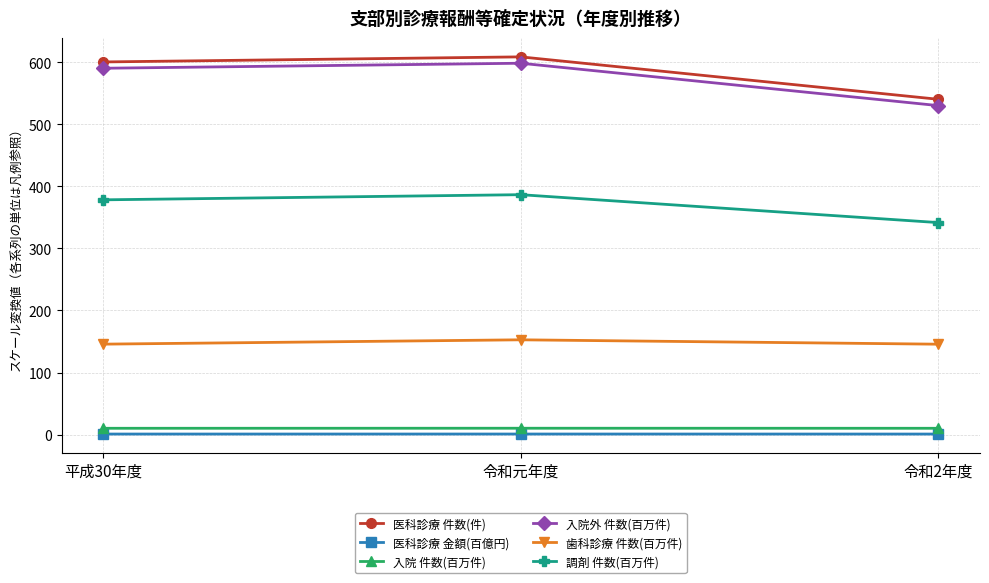

What is the minimum value for 歯科診療 件数(百万件)?

145.6